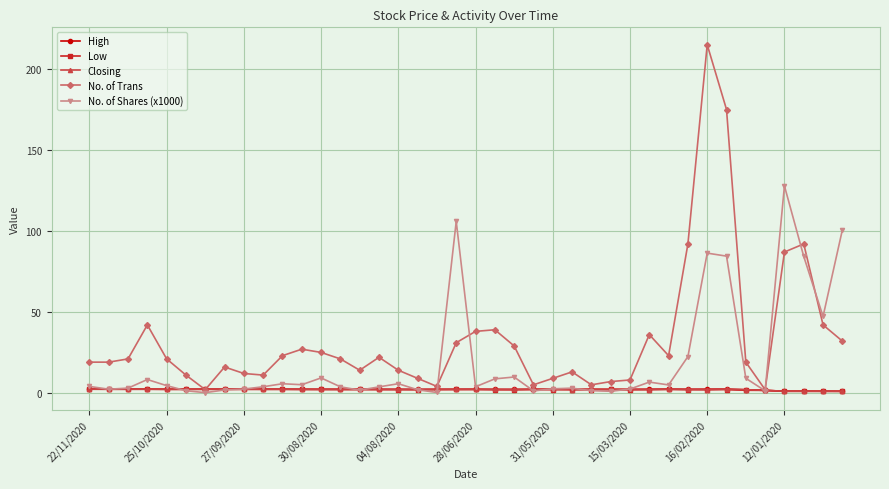

True or false: Low has more than 2 points higher than both neighbors.

True